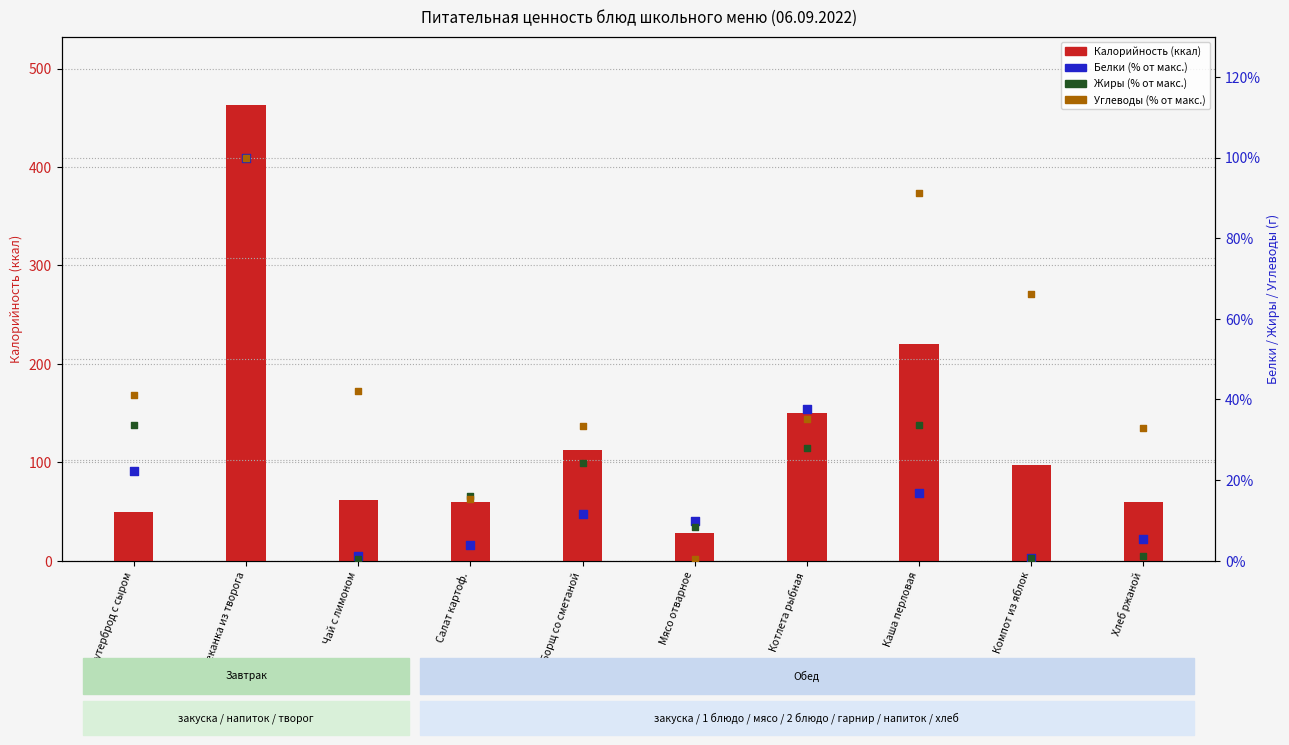

At which category is the sum across all series the highest?

Запеканка из творога